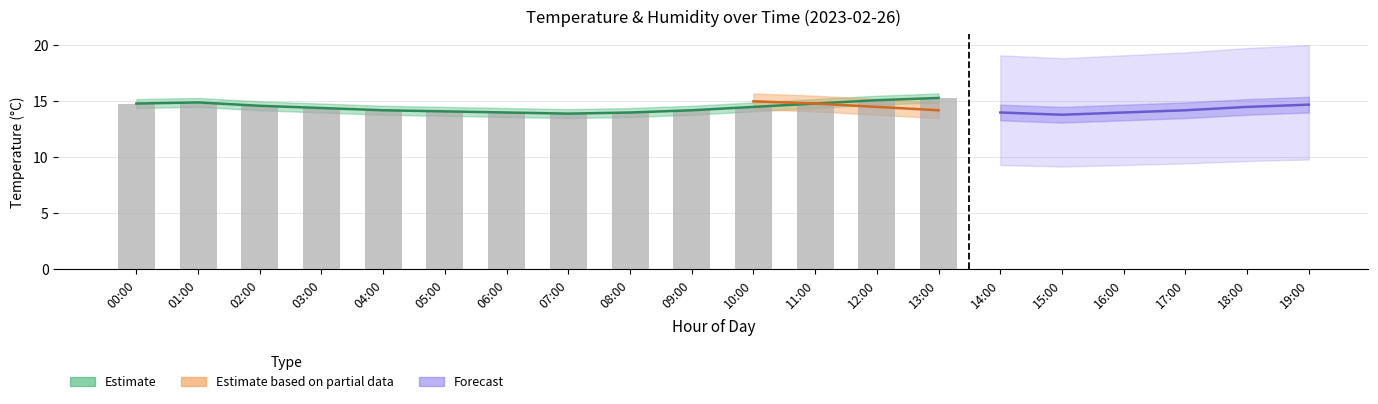

Which category has the lowest value across all series?

07:00